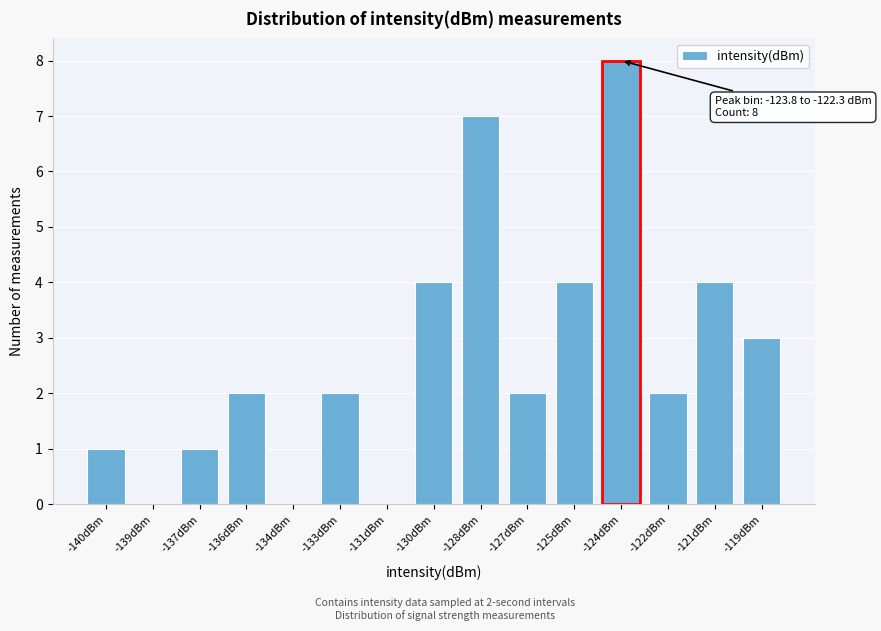

Reading left to right, what are all the values shown in this chart?

-140dBm=1	-139dBm=0	-137dBm=1	-136dBm=2	-134dBm=0	-133dBm=2	-131dBm=0	-130dBm=4	-128dBm=7	-127dBm=2	-125dBm=4	-124dBm=8	-122dBm=2	-121dBm=4	-119dBm=3